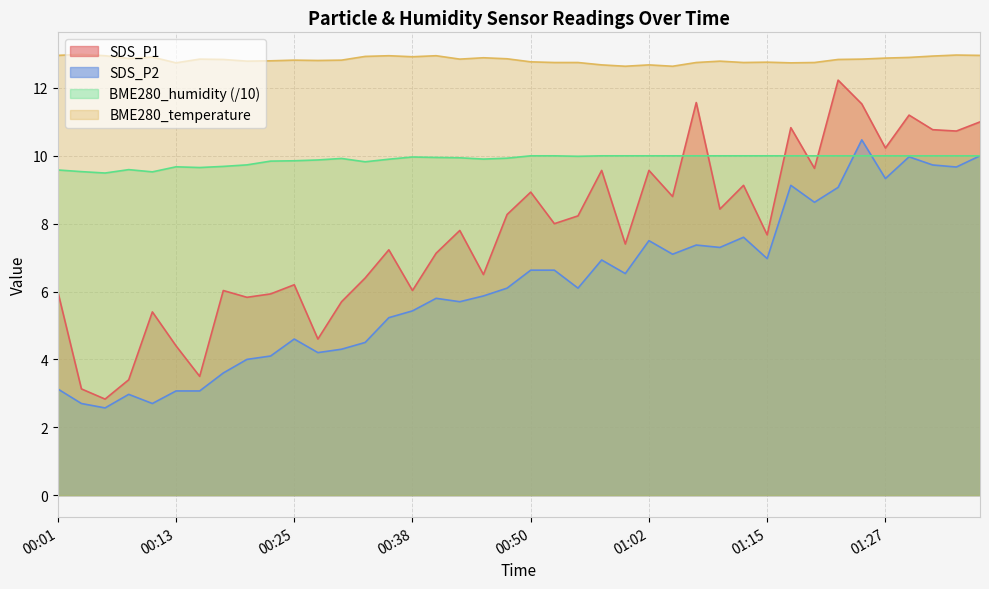

What is the lowest value of the SDS_P1 series?

2.8